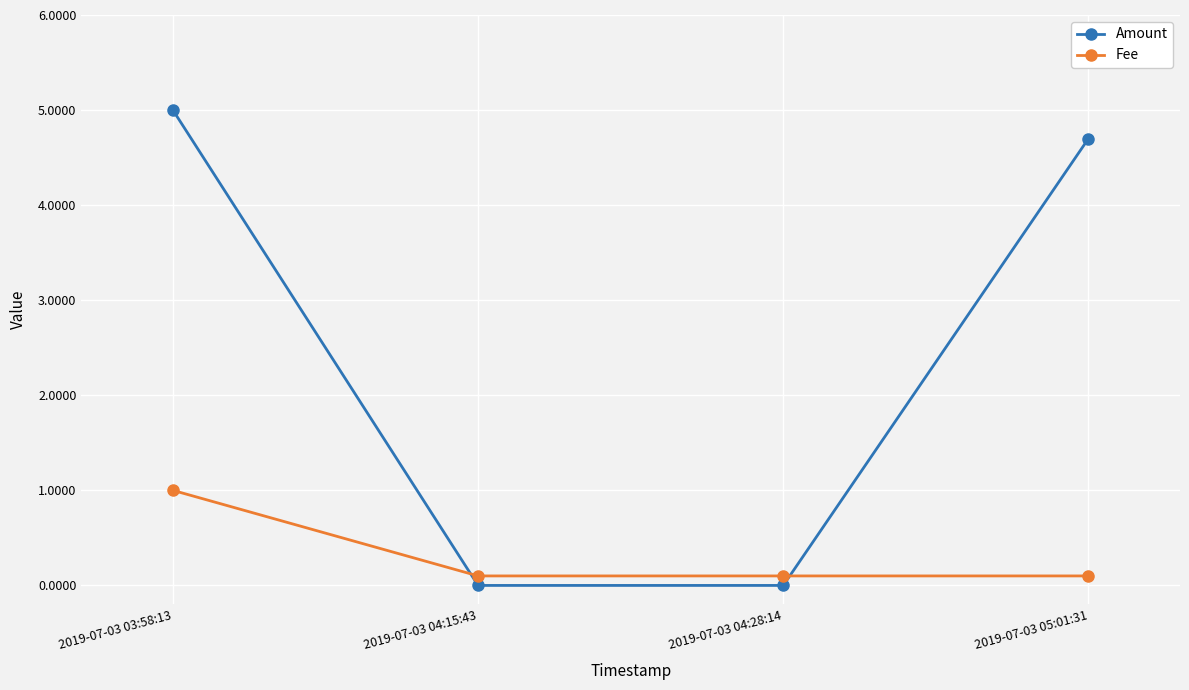

What is the maximum value for Fee?

1.0